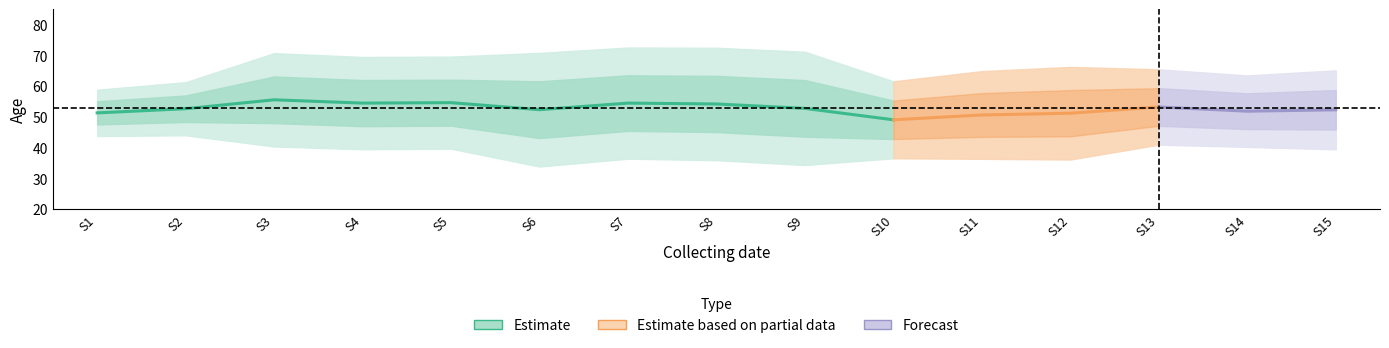

How many lines are shown in the chart?

1